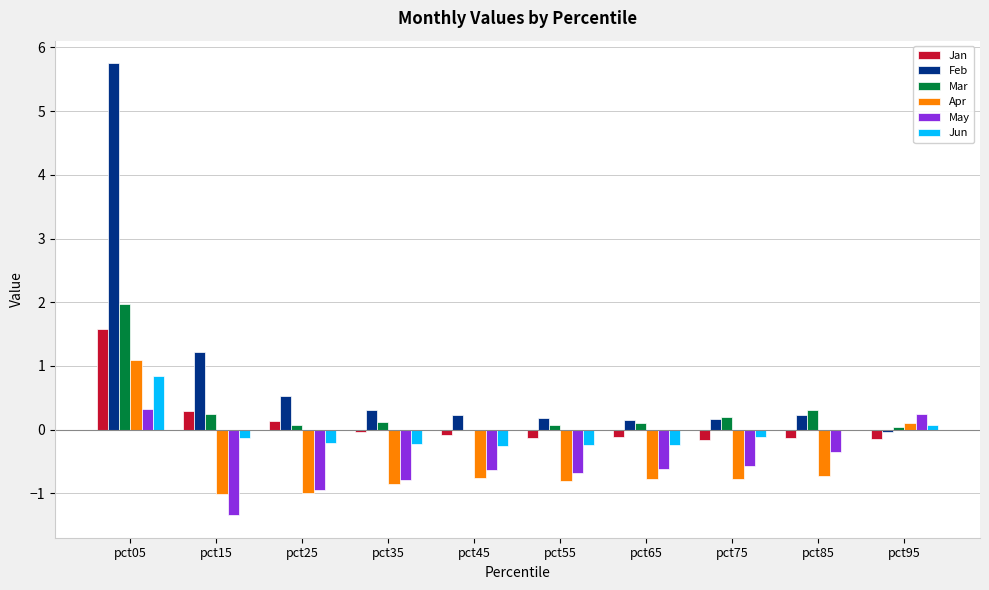

Is the value of Feb at pct85 greater than the value of Apr at pct35?

Yes